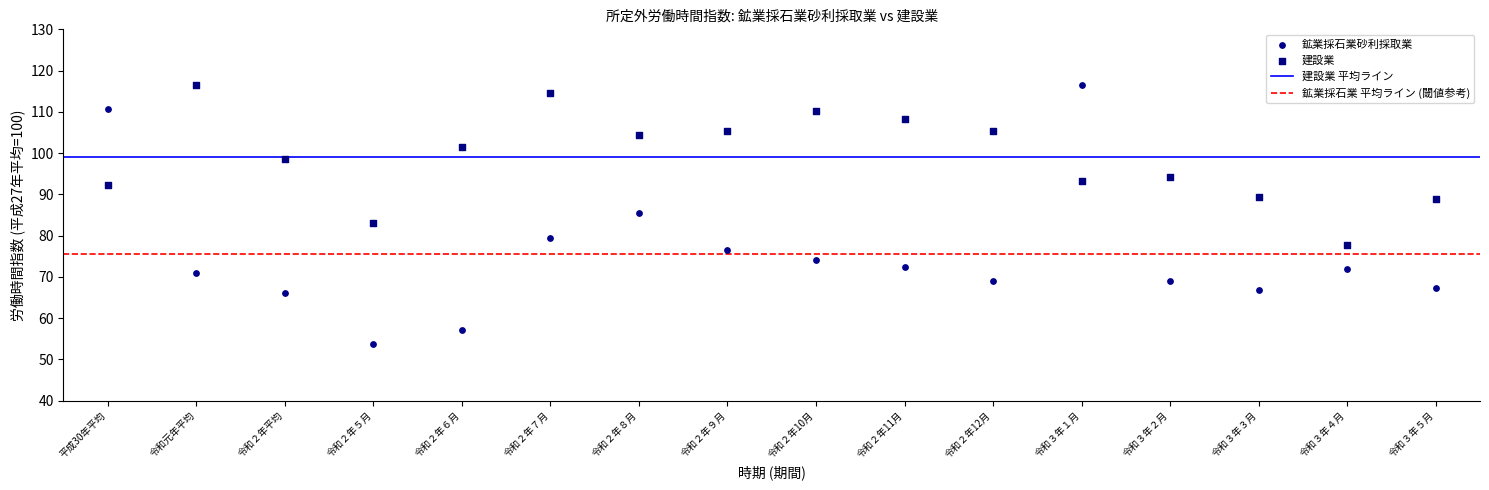

Across all data points, what is the range of Y values (max minus min)?

62.8